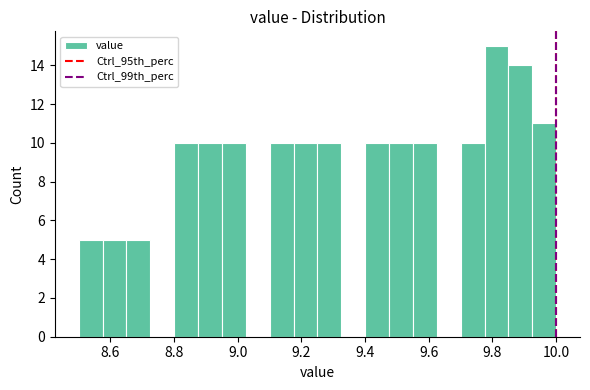

Read against the x-axis, roughly where is the centre of the tallest bar?

9.82